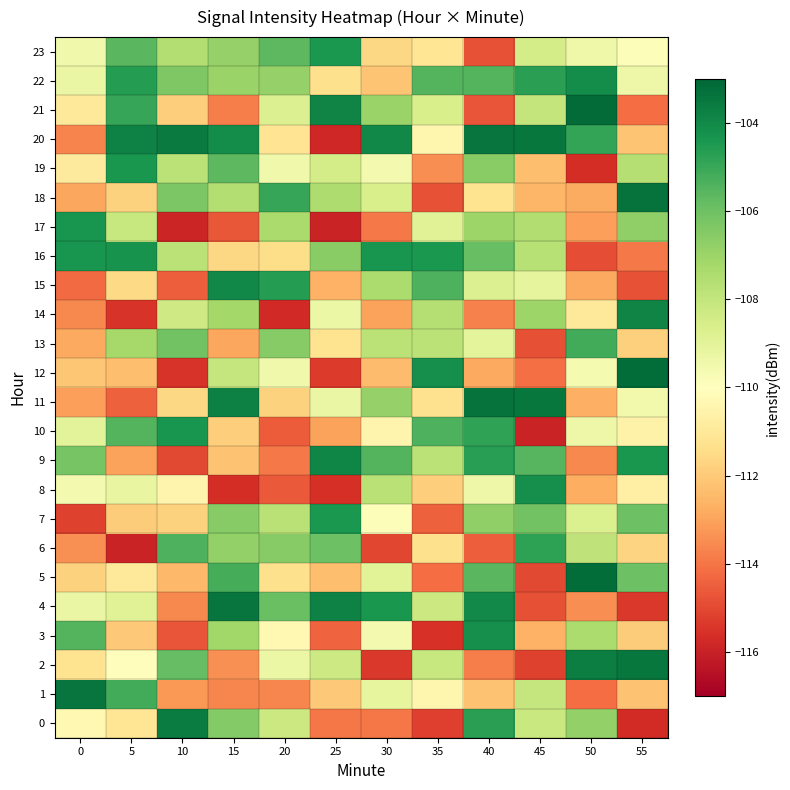

Which series has the largest range (max minus min)?

20